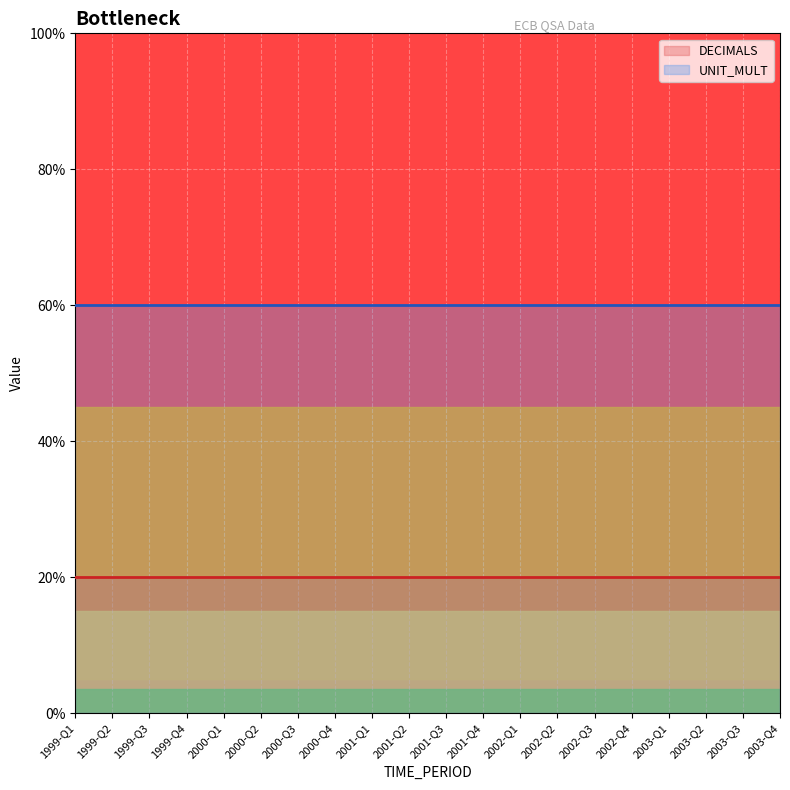

True or false: DECIMALS and UNIT_MULT cross at least once.

False